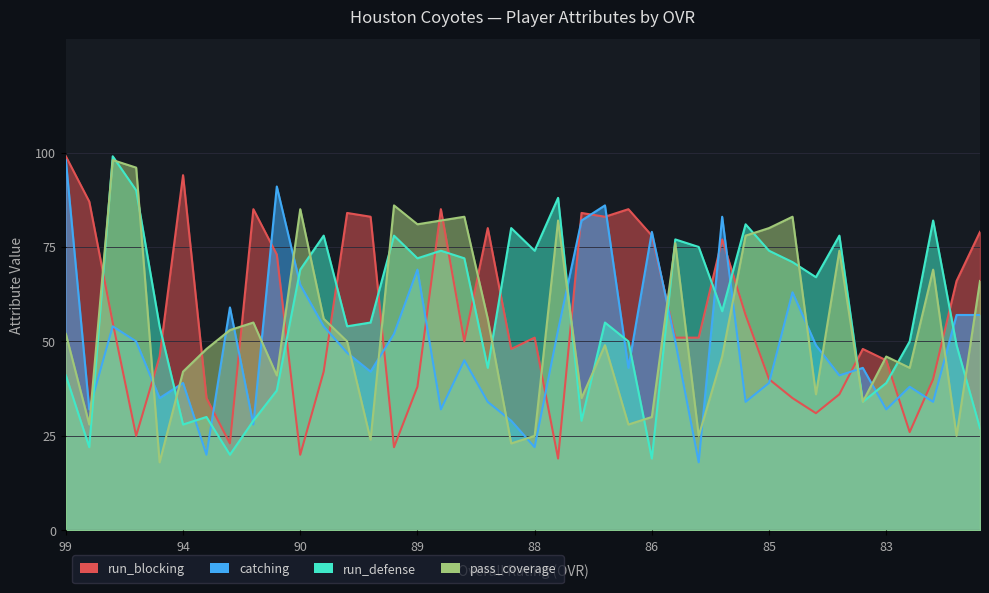

What are all the series names shown in the legend?

run_blocking, catching, run_defense, pass_coverage